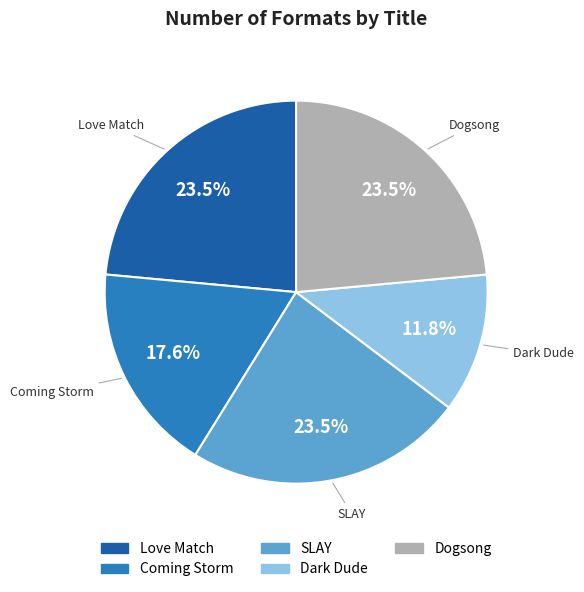

Count the number of slices in the pie.

5